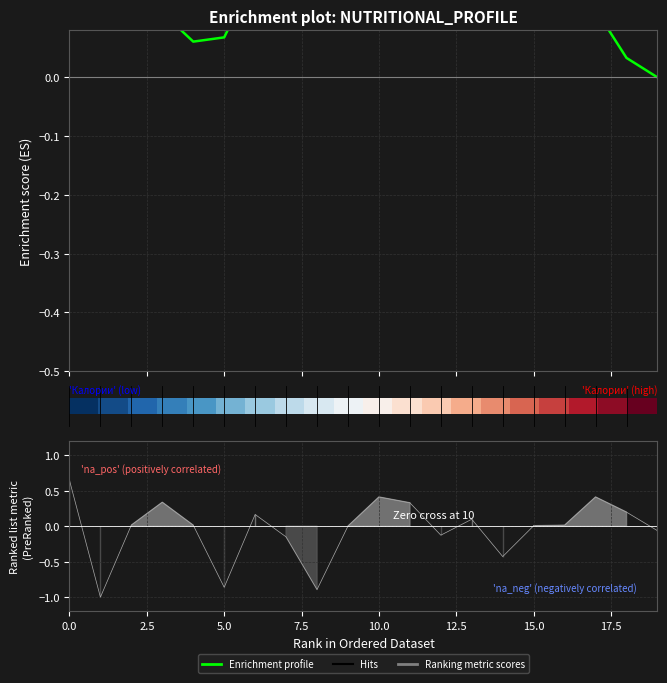

How many interior local peaks does the Hits series have?

5